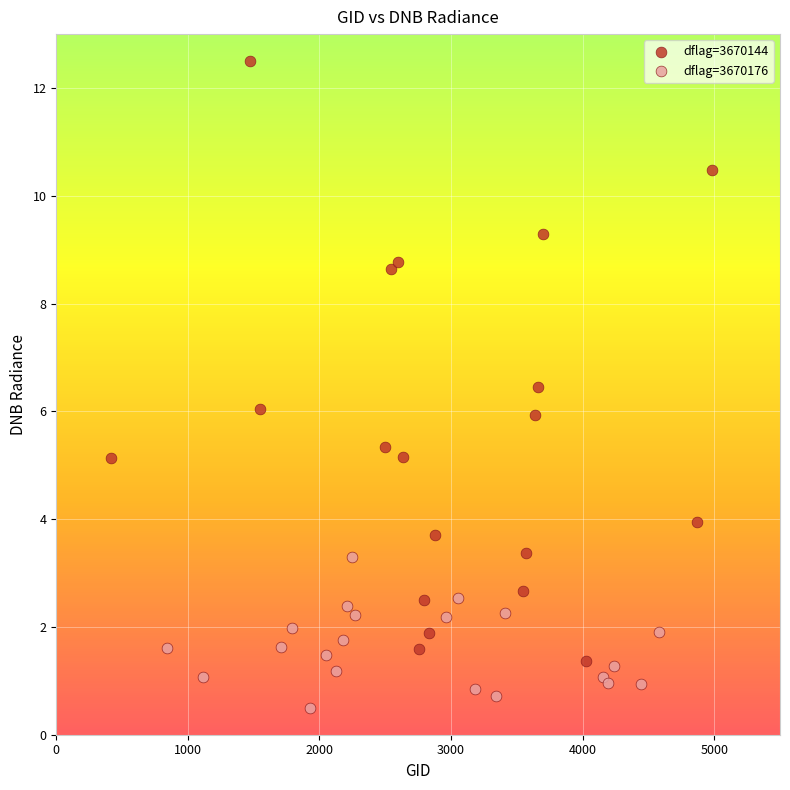

Which series has the largest Y range (max minus min)?

dflag=3670144